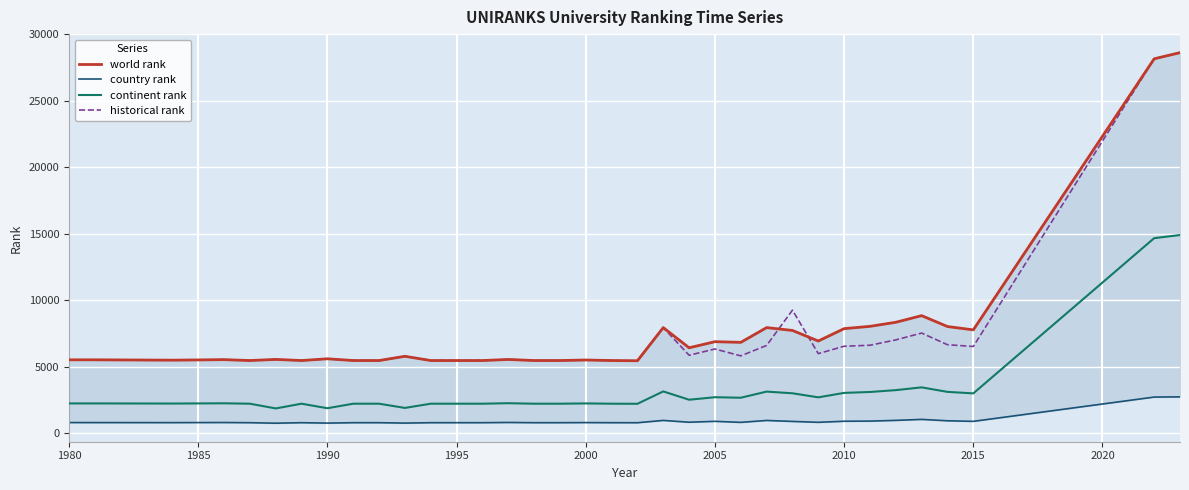

True or false: historical rank and continent rank intersect in this chart.

False